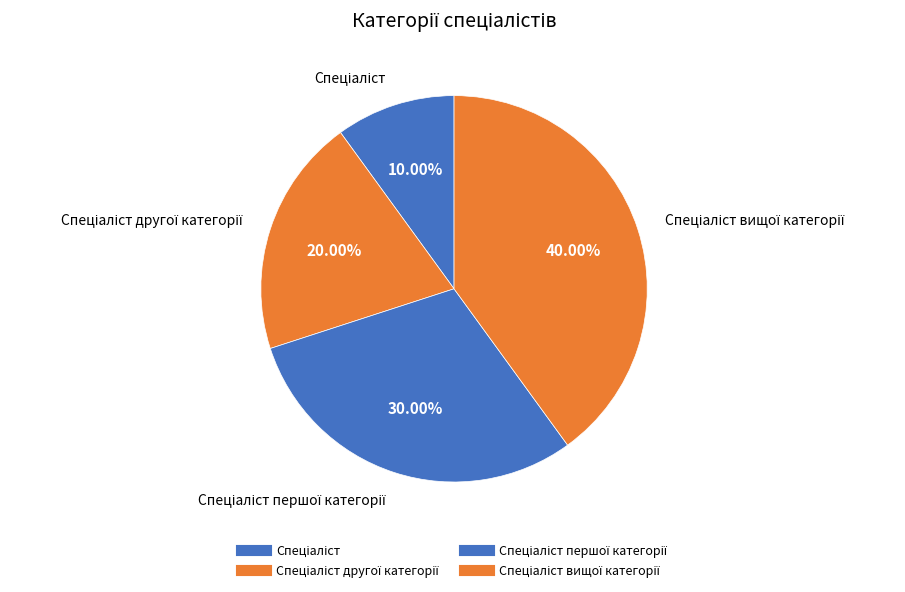

Which slice is the smallest?

Спеціаліст